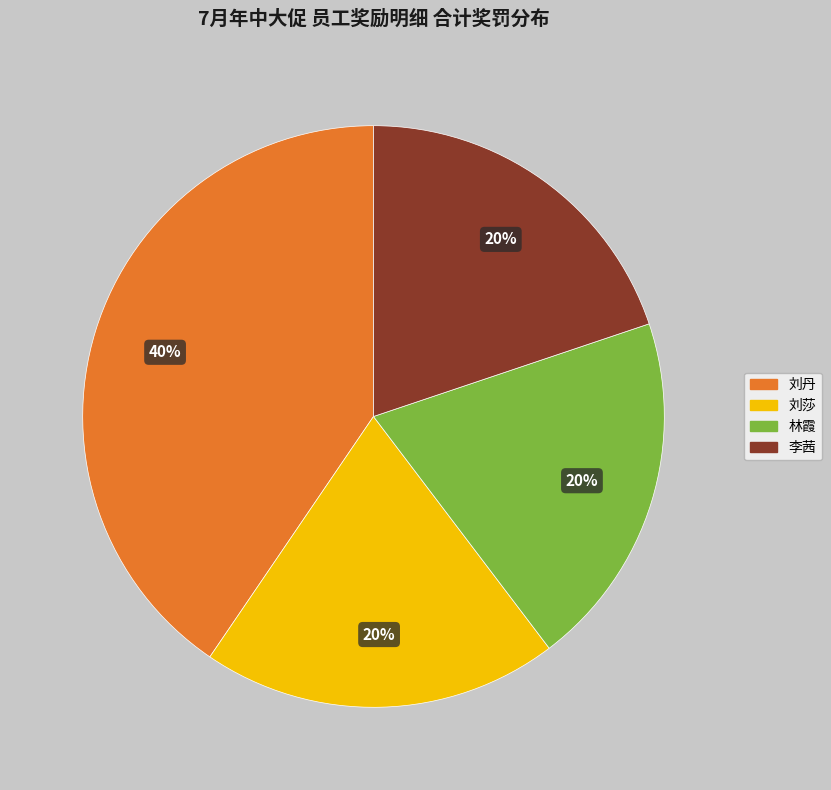

Do 林霞 and 李茜 together represent more than half of the pie?

No